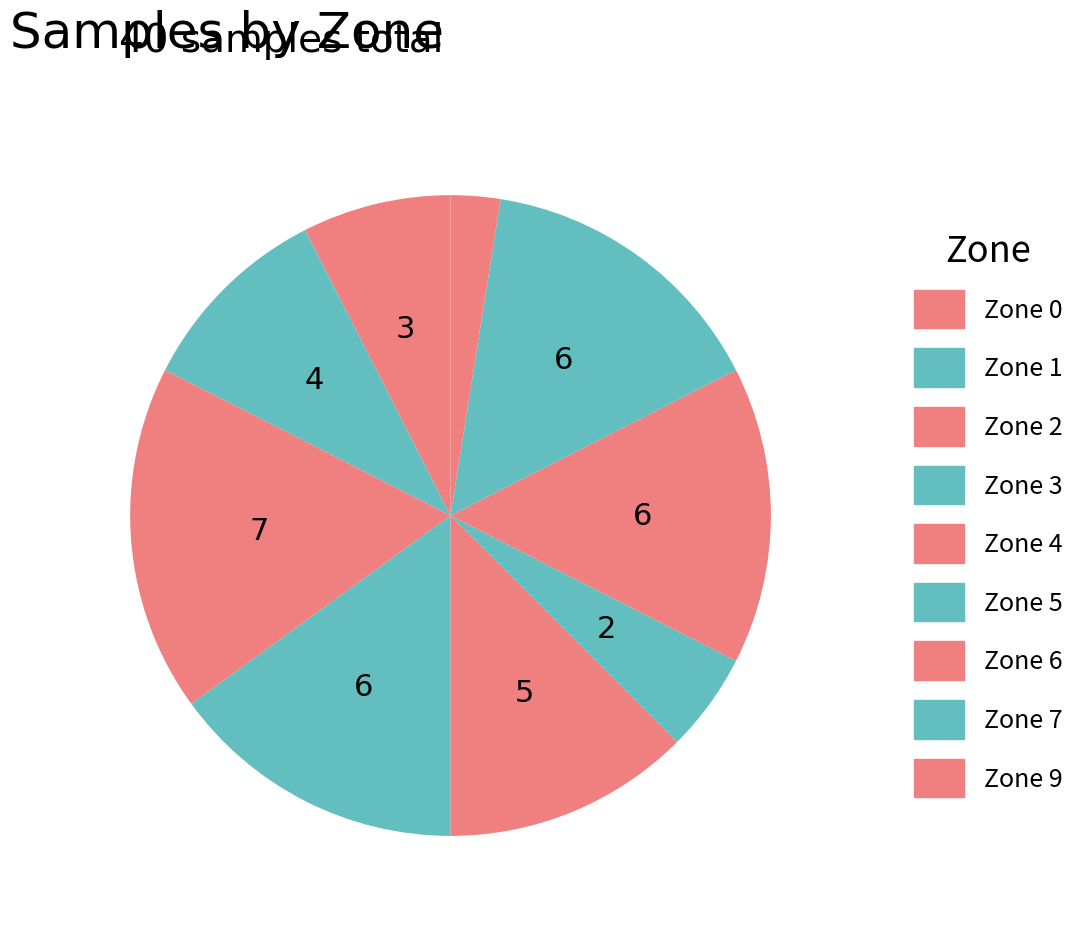

True or false: Zone 5 accounts for 5% of the total.

True